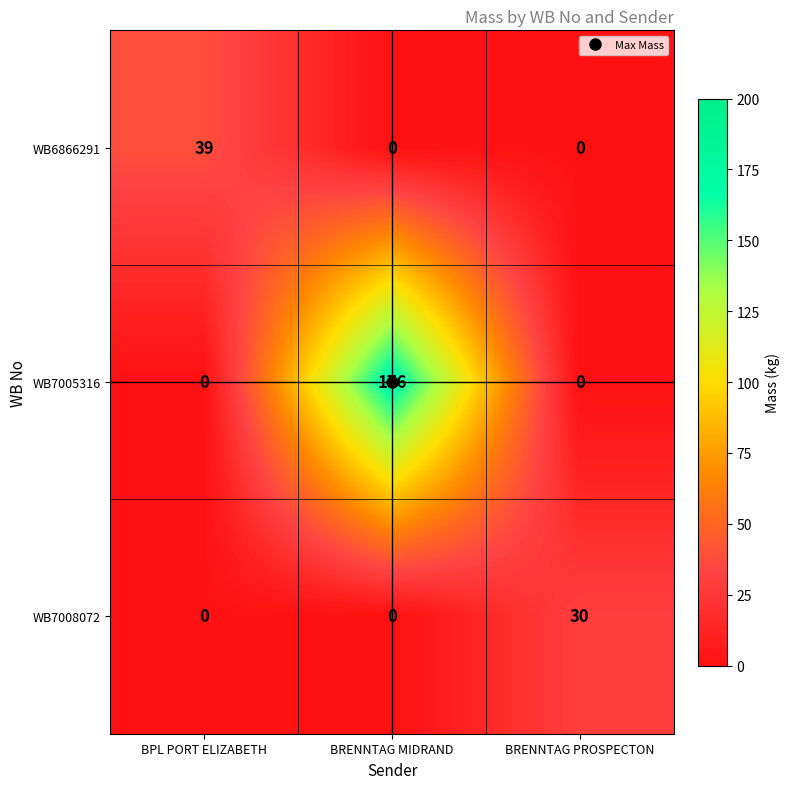

What is the maximum value shown in the chart?

176